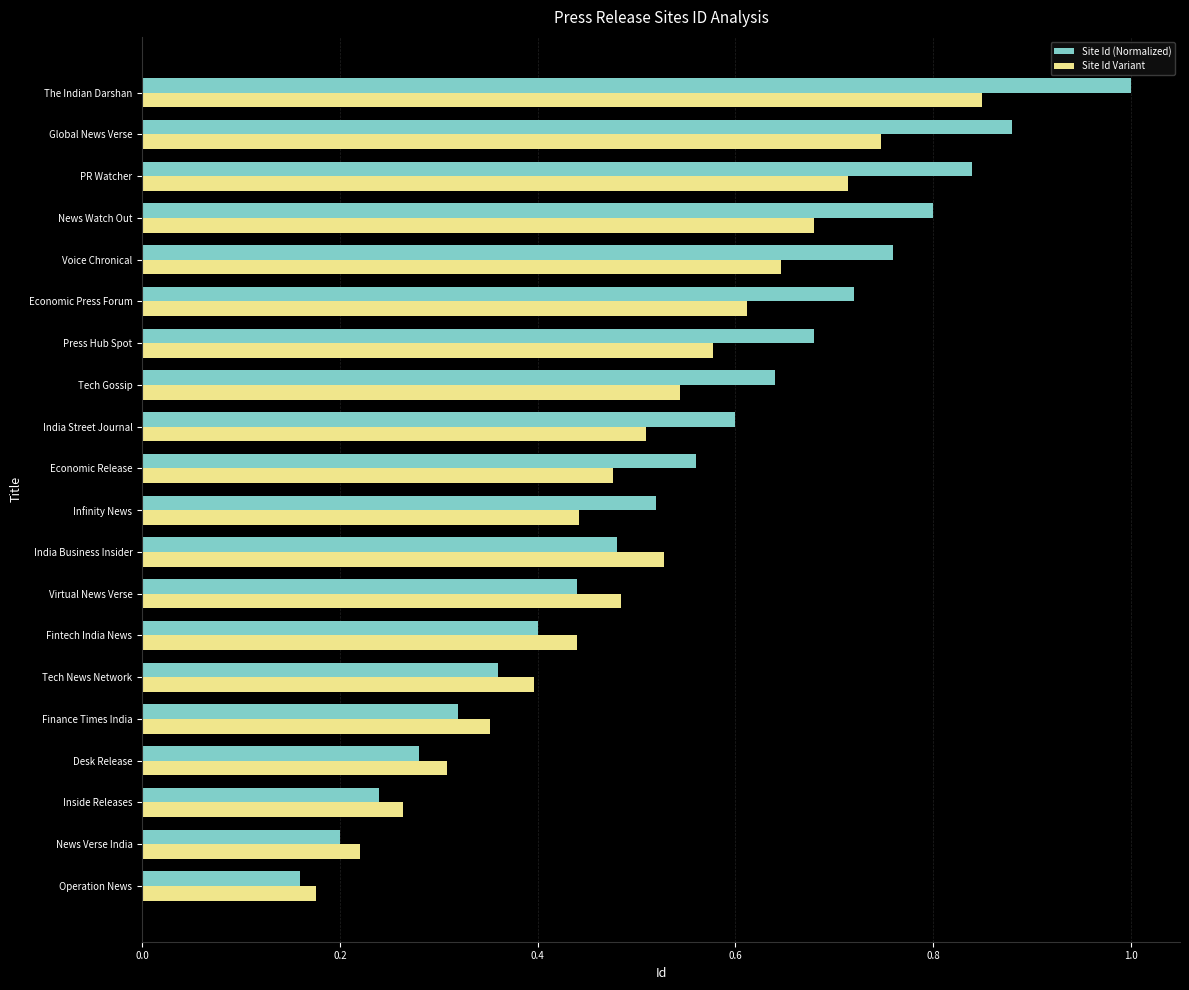

What is the sum of all Site Id Variant values?

10.0